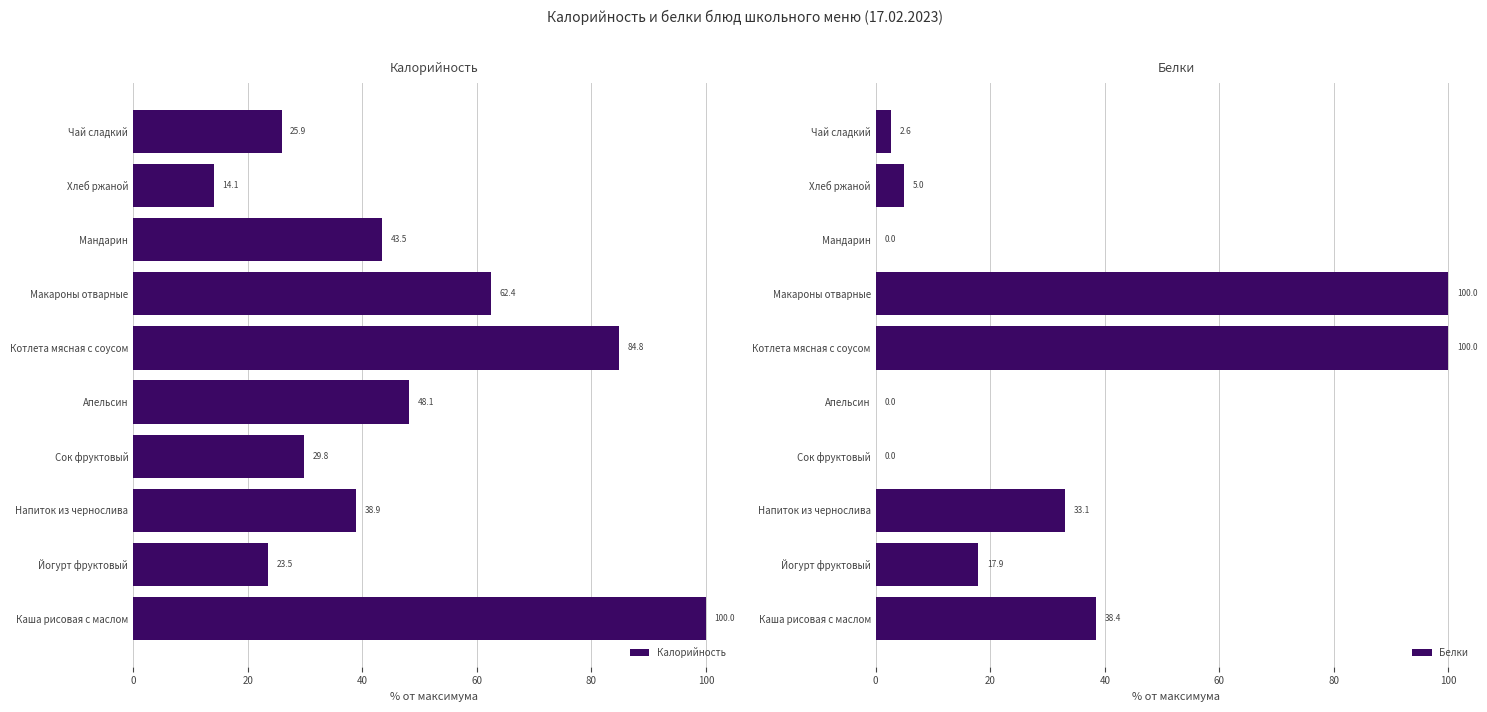

What is the value of the Белки bar at the 9th from the left?

5.0